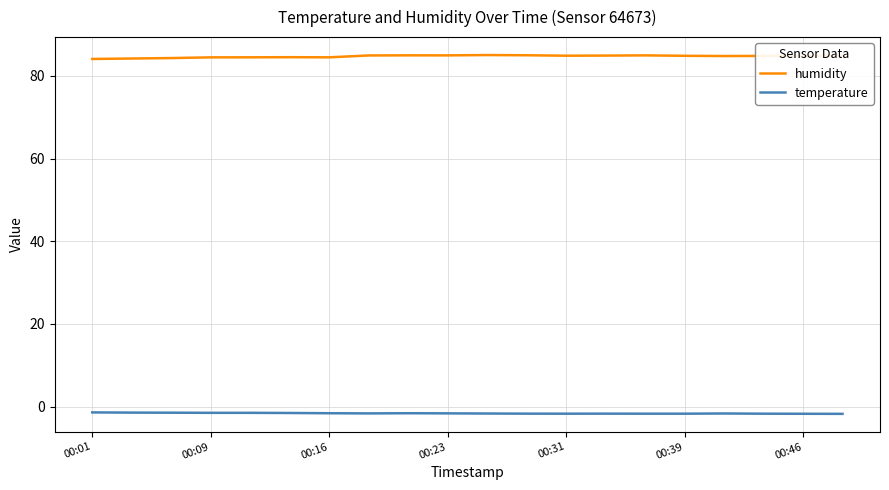

What are all the series names shown in the legend?

humidity, temperature